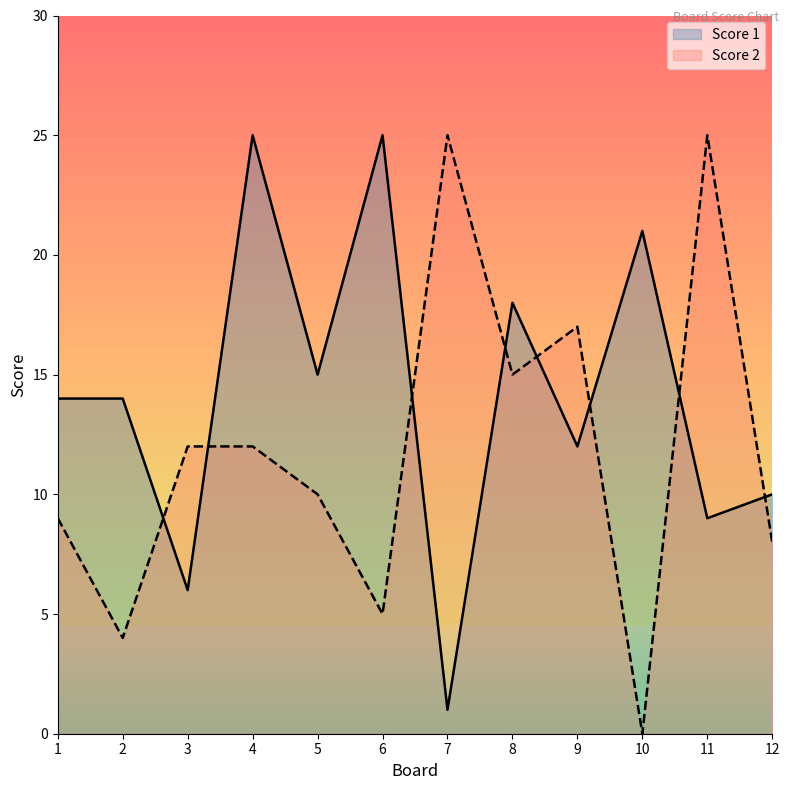

Where does the Score 1 series first go above 14?

4